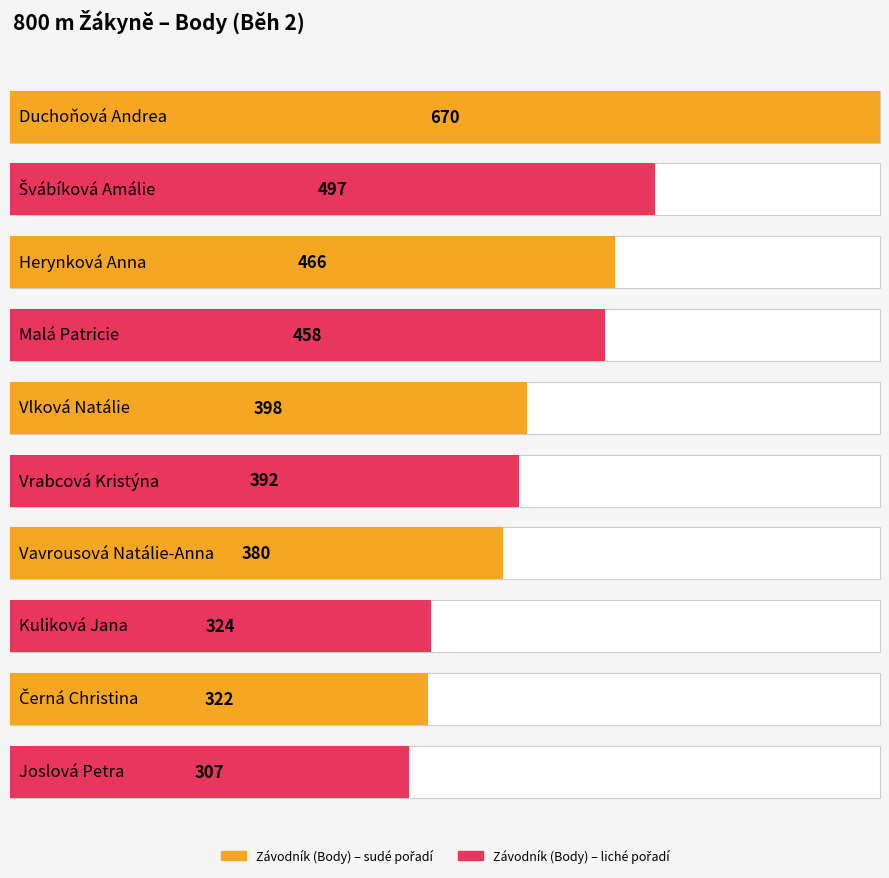

What is the average value?

421